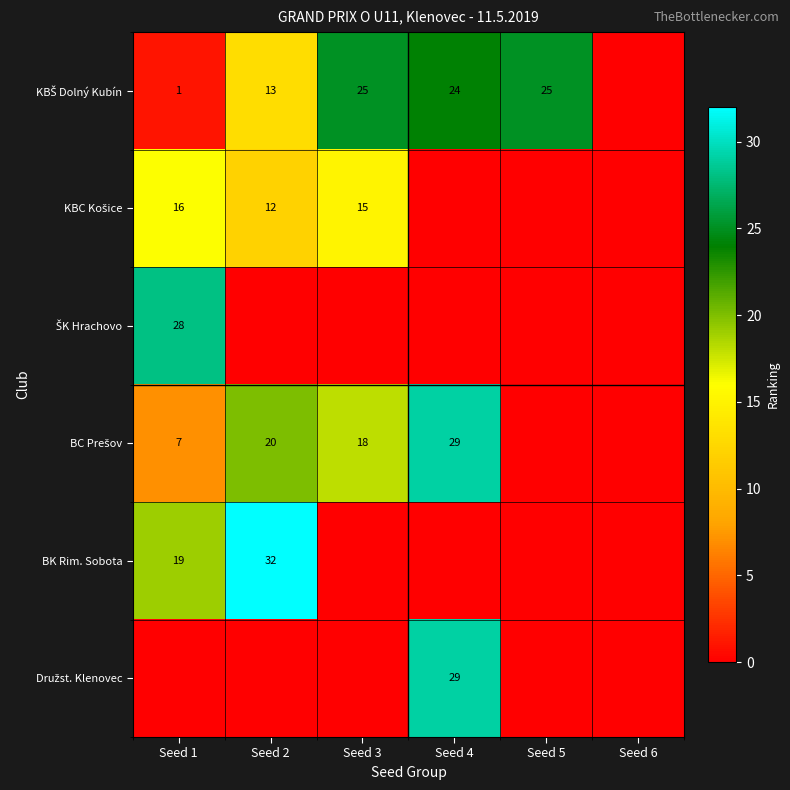

What is the greatest value displayed?

32